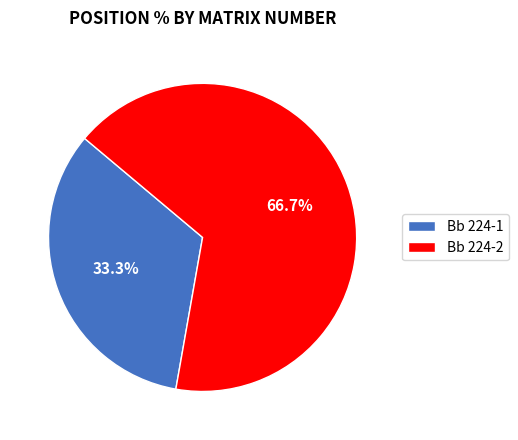

True or false: Bb 224-1 accounts for 33% of the total.

True